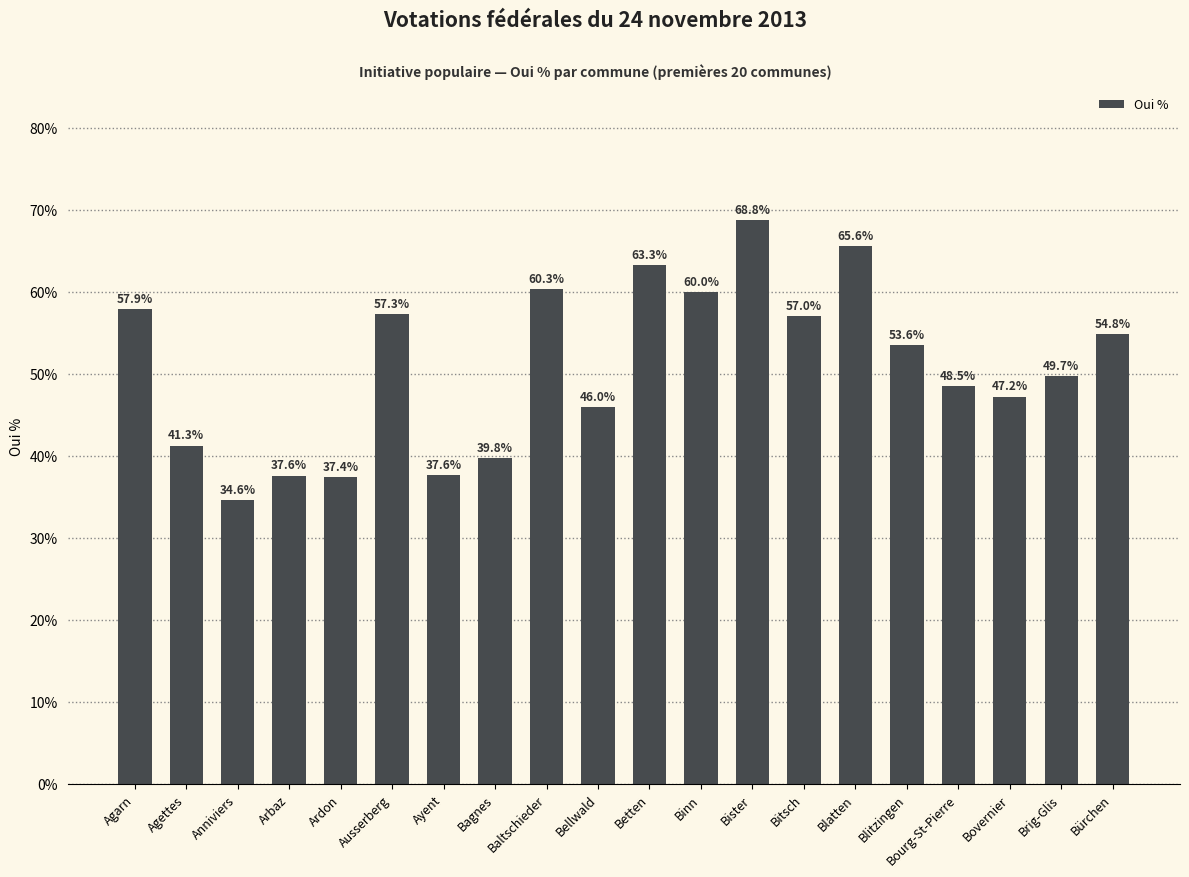

What is the label of the 3rd bar from the right?

Bovernier